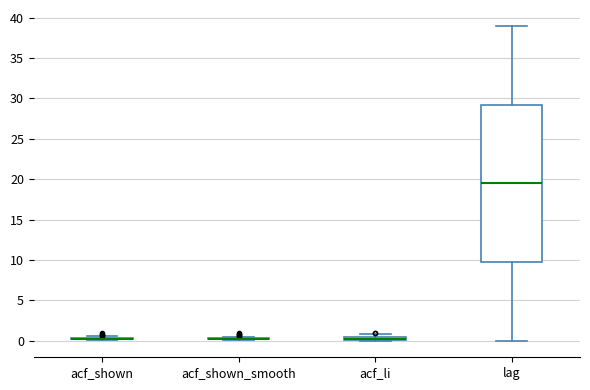

Comparing the boxes themselves (not the whiskers), which one is the tallest?

lag